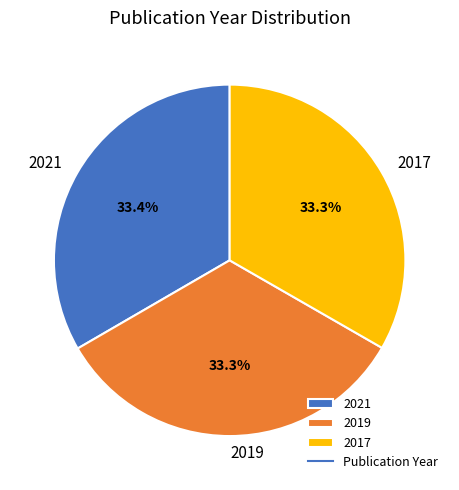

Does any single category account for the majority?

No